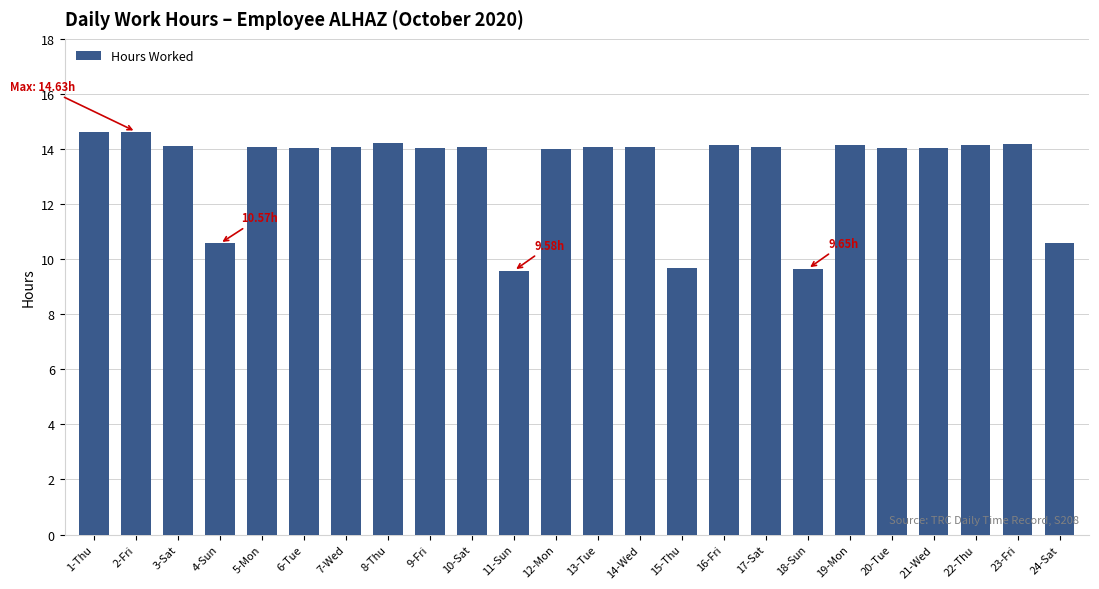

What is the sum of all values?

318.9